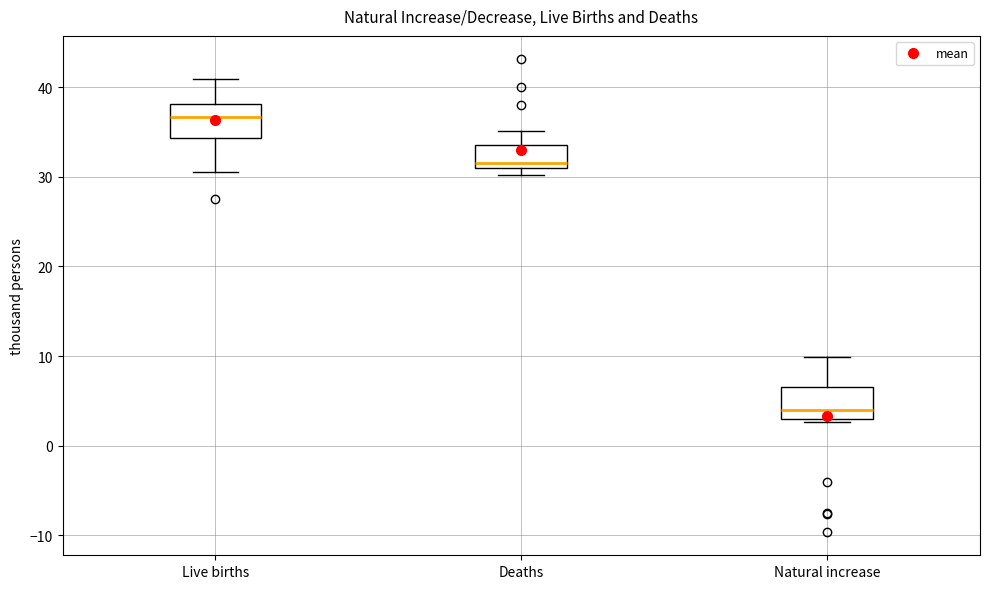

Reading left to right, read every box against the y-axis: the position of its median line, the range the box covers, and the ends of its whiskers. The values are not printed on the chart, so give them approximately, as read against the axis.

Live births: median 37, box 34 to 38, whiskers 31 to 41
Deaths: median 32, box 31 to 34, whiskers 30 to 35
Natural increase: median 4, box 3 to 7, whiskers 3 (just below the box's lower edge) to 10